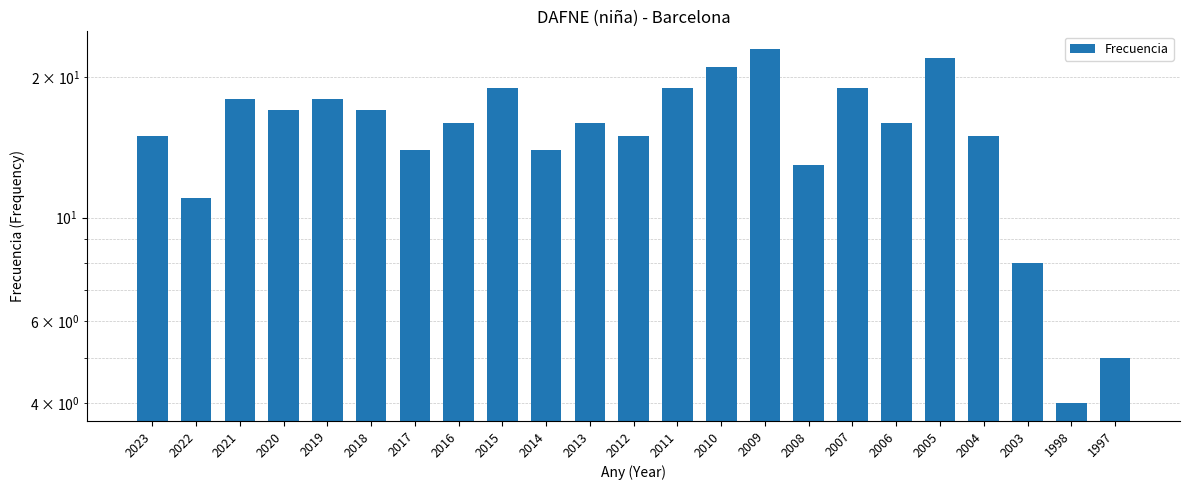

What value does the data have at 2022?

11